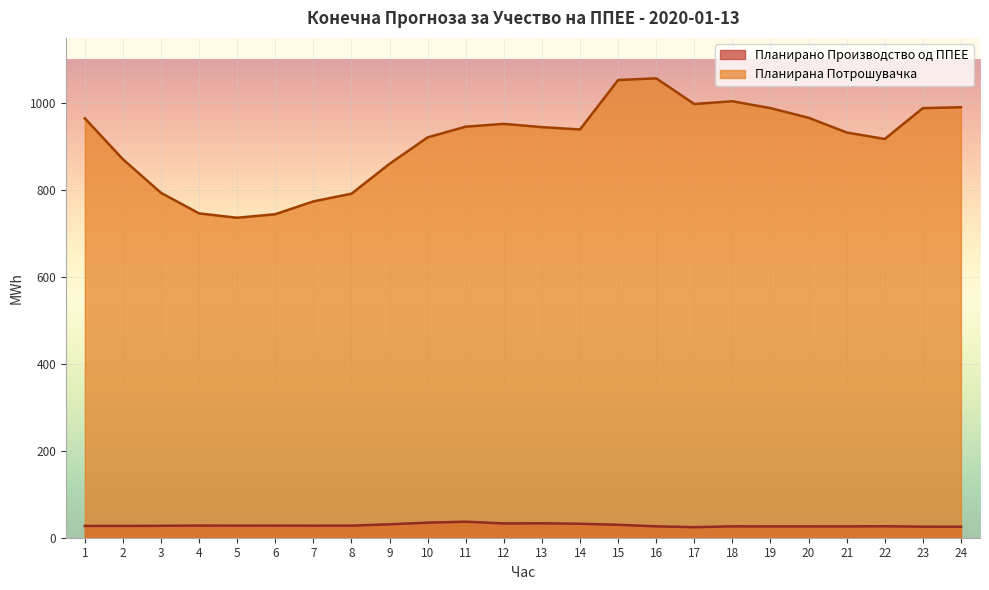

Which category has the lowest value in the Планирана Потрошувачка series?

5